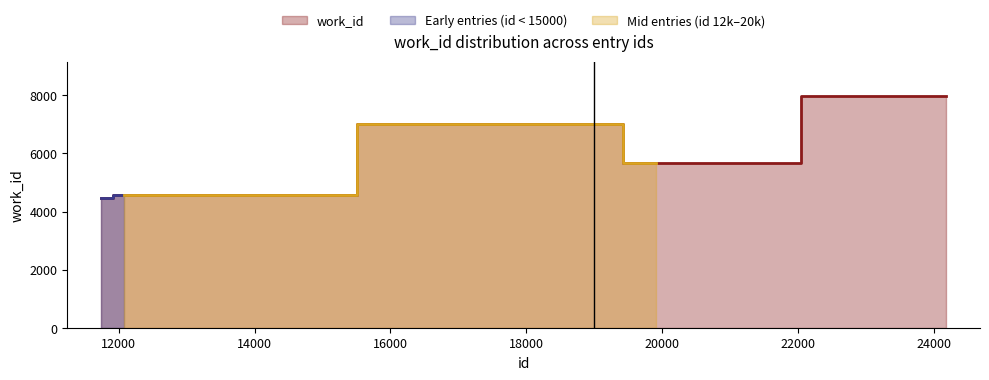

What is the difference between the maximum and minimum values?

3510